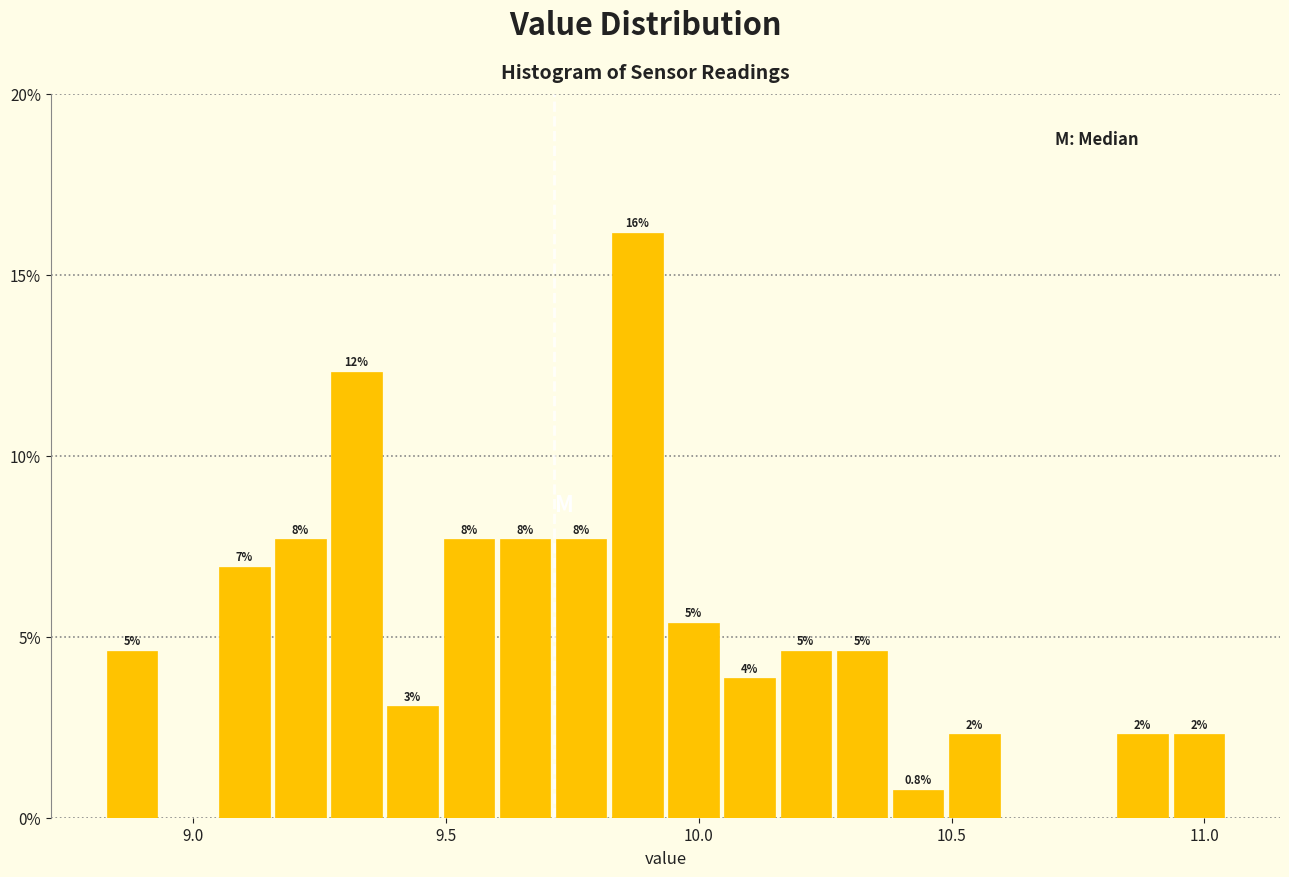

Around what value on the x-axis is the tallest bar? Give the approximate position of its centre, as read against the axis.

9.90